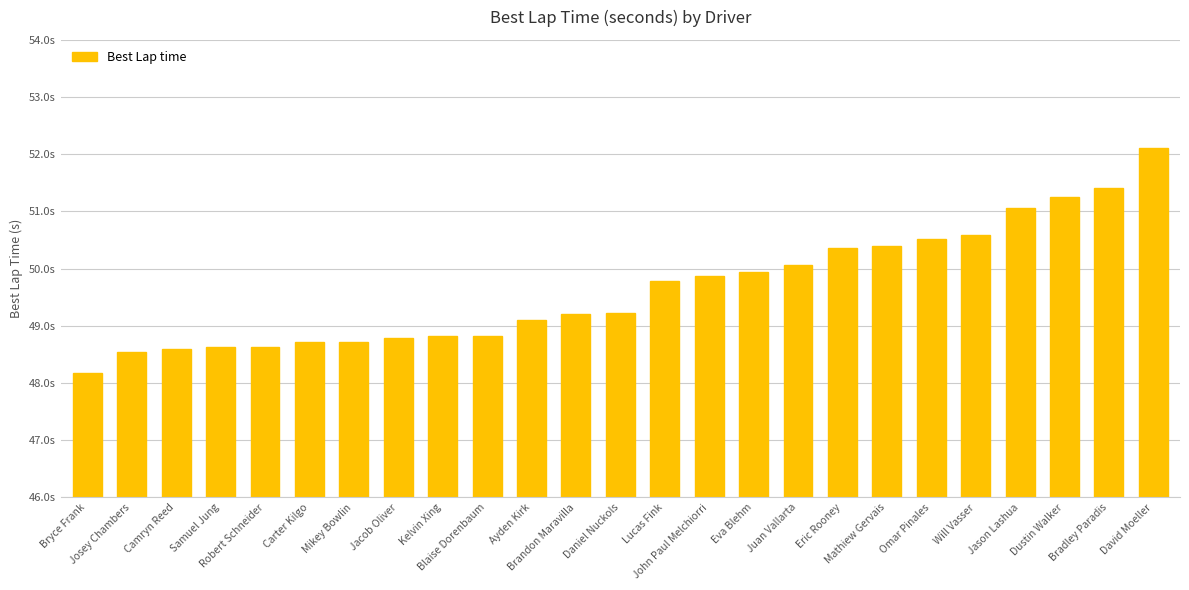

How many values are below 49?

10